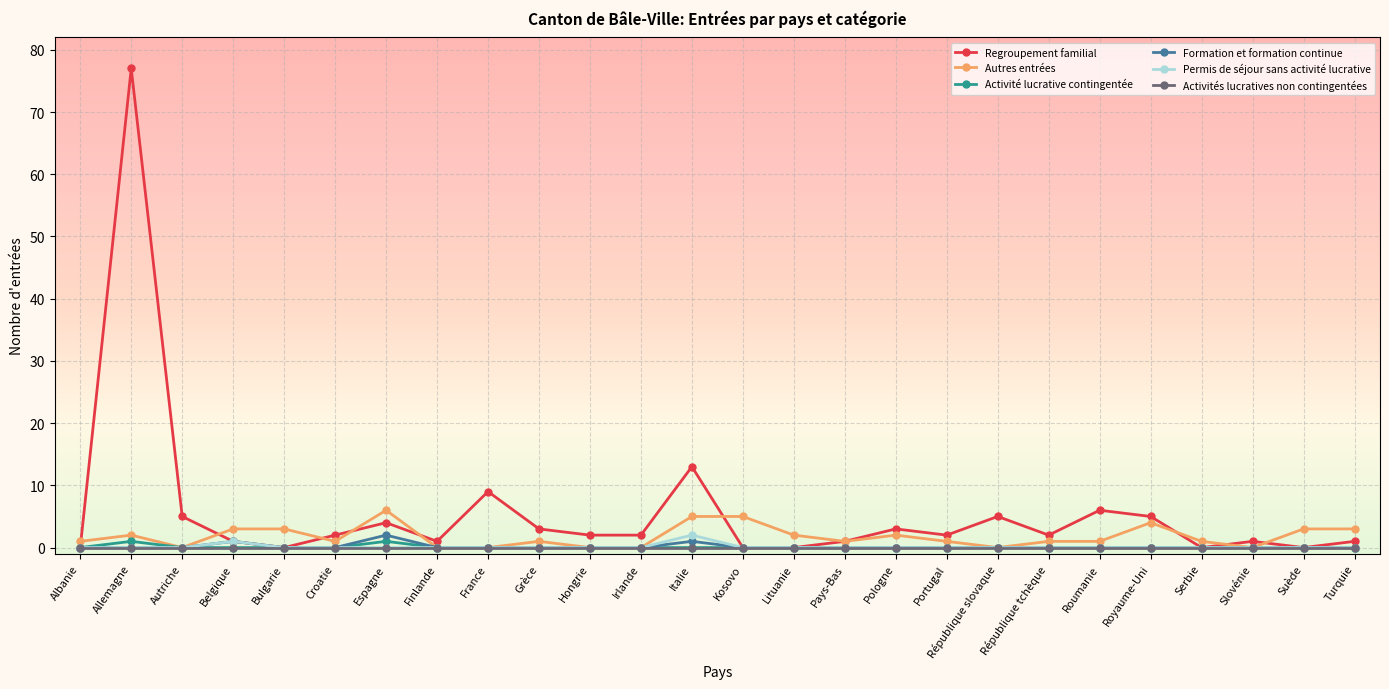

Which series has the largest total across all categories?

Regroupement familial